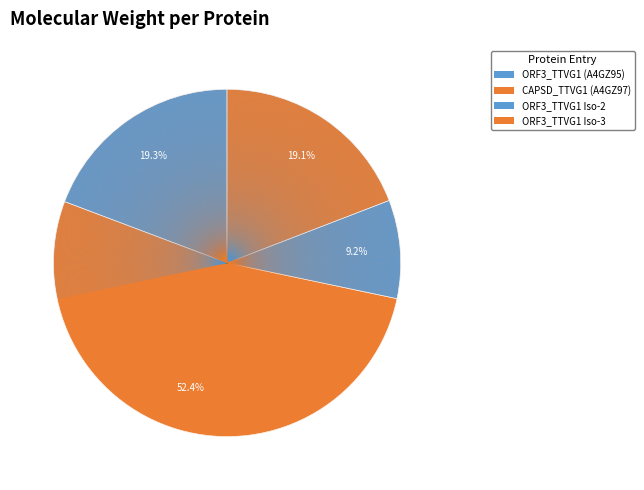

How many segments does this pie chart have?

4